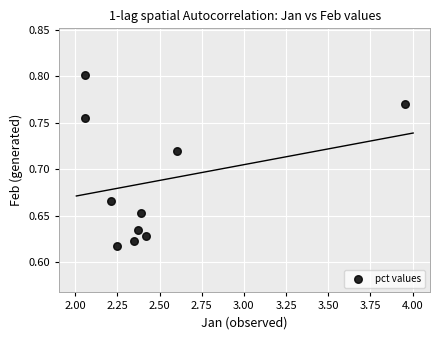

What is the range of X values (max minus min)?

1.9